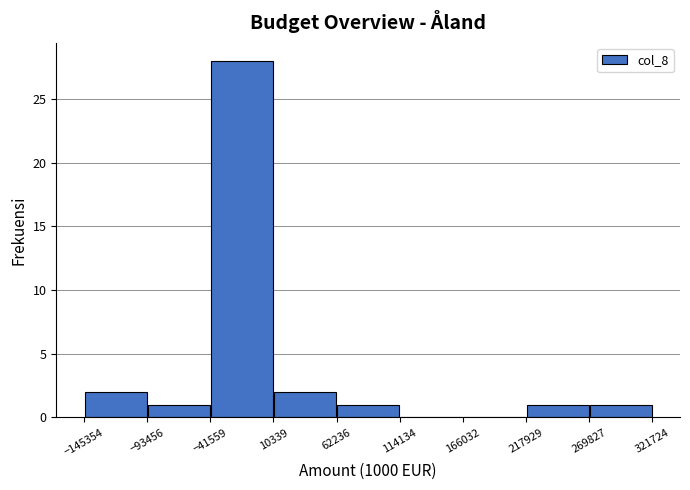

Reading left to right, transcribe this chart: for each bar, give the range it covers on the x-axis and its height. The values are not printed on the chart, so give them approximately, as read against the axis.

-145354 to -93456: 2
-93456 to -41559: 1
-41559 to 10339: 28
10339 to 62236: 2
62236 to 114134: 1
114134 to 166032: 0
166032 to 217929: 0
217929 to 269827: 1
269827 to 321724: 1